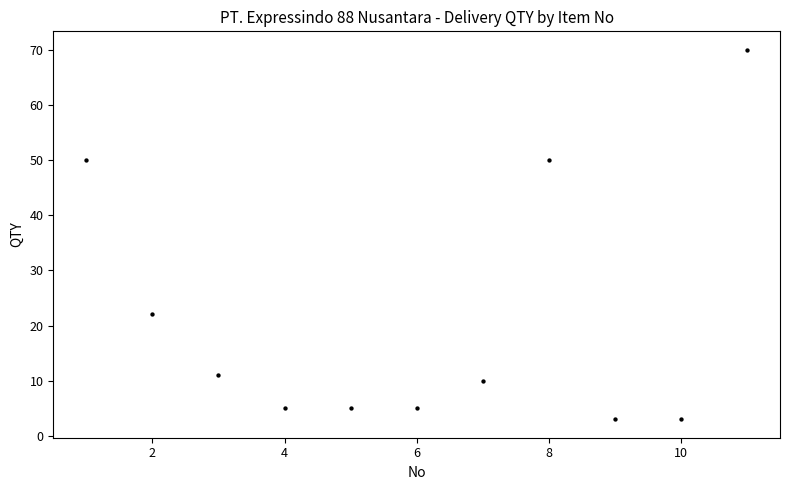

What is the average X value?

6